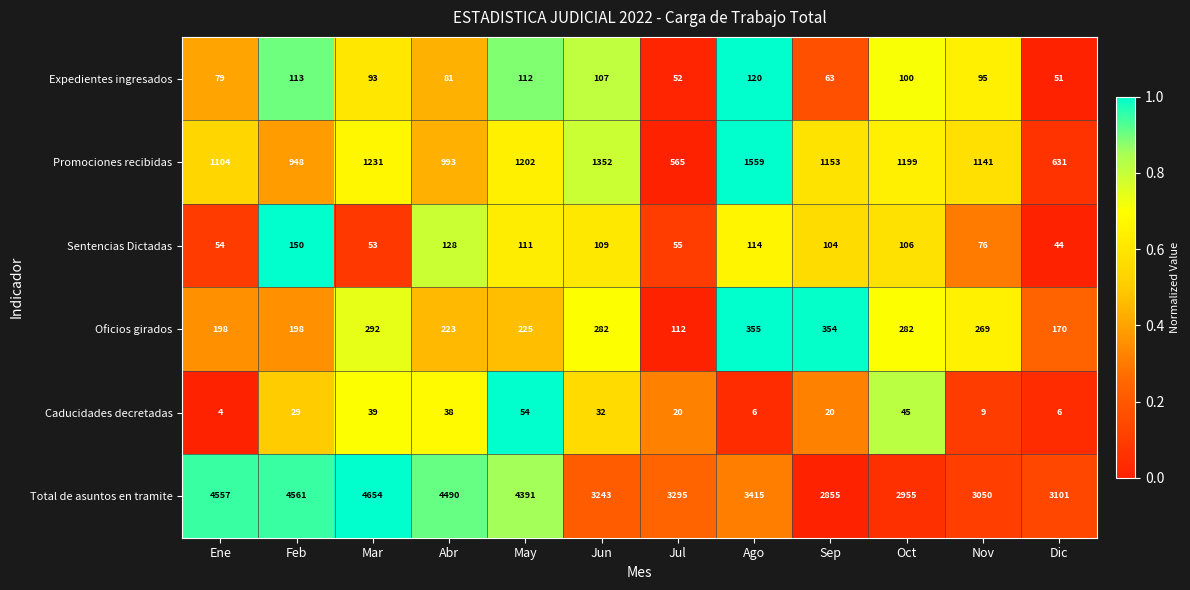

Which series changed the most between Ene and Abr?

Promociones recibidas